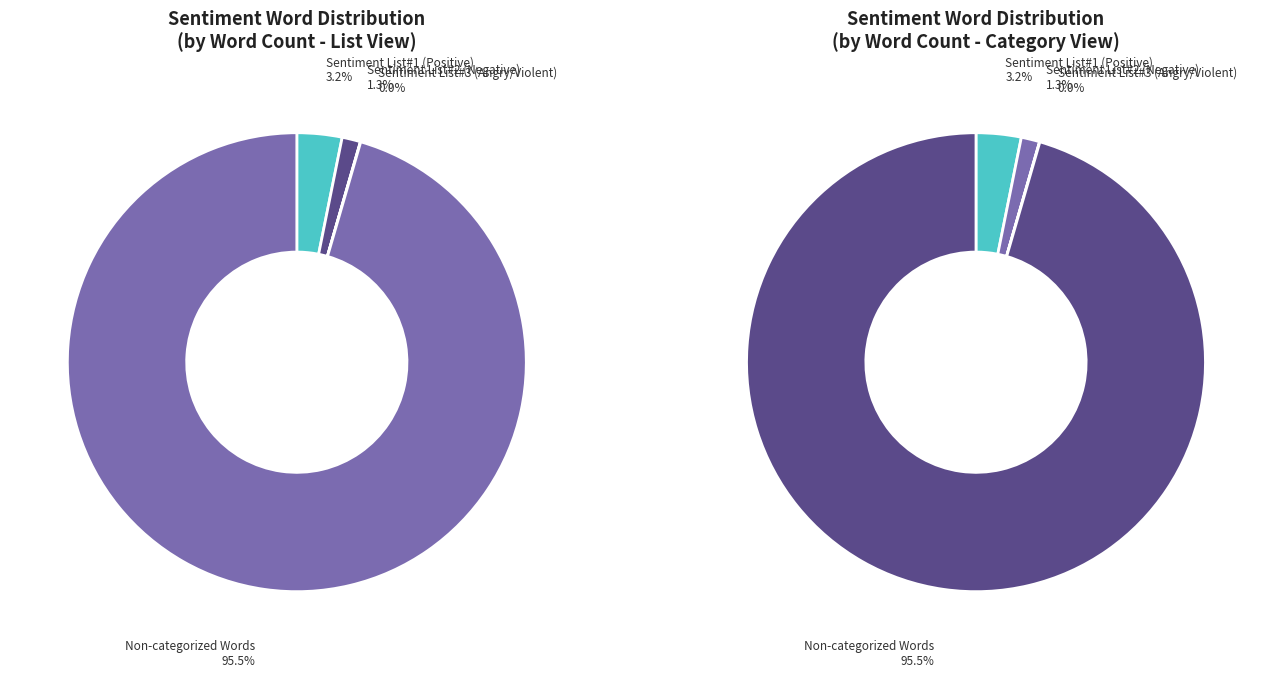

True or false: Sentiment List#1 (Positive) accounts for 3% of the total.

True